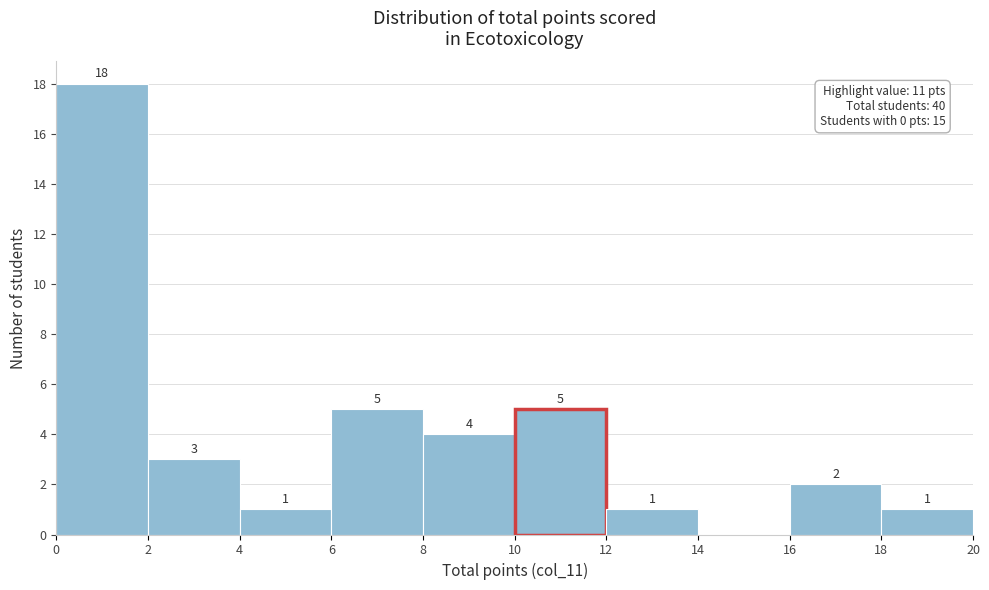

Which range on the x-axis has the tallest bar?

0 to 2